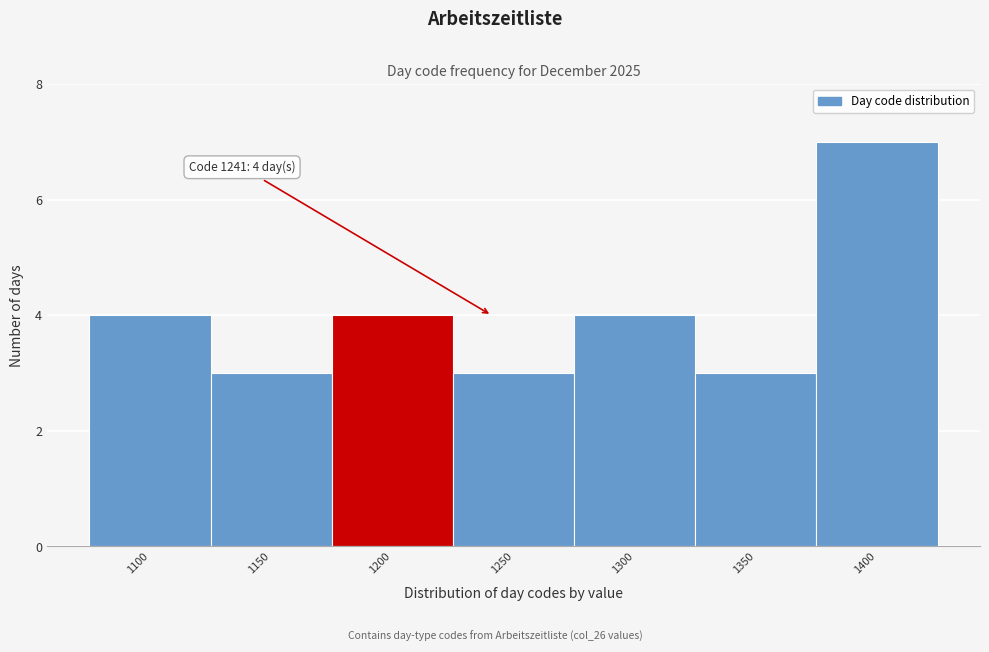

Reading left to right, transcribe all the data shown in this chart.

1100=4	1150=3	1200=4	1250=3	1300=4	1350=3	1400=7